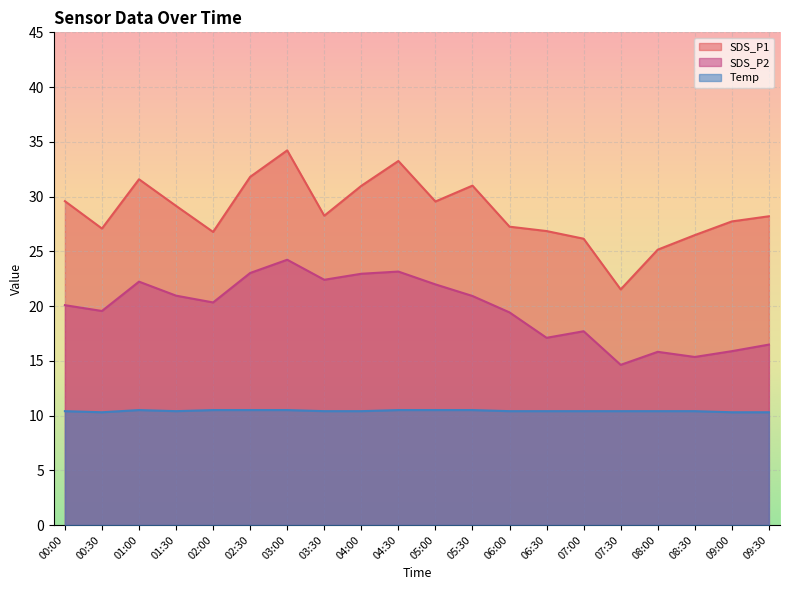

What is the approximate value of Temp at 07:00?

10.4